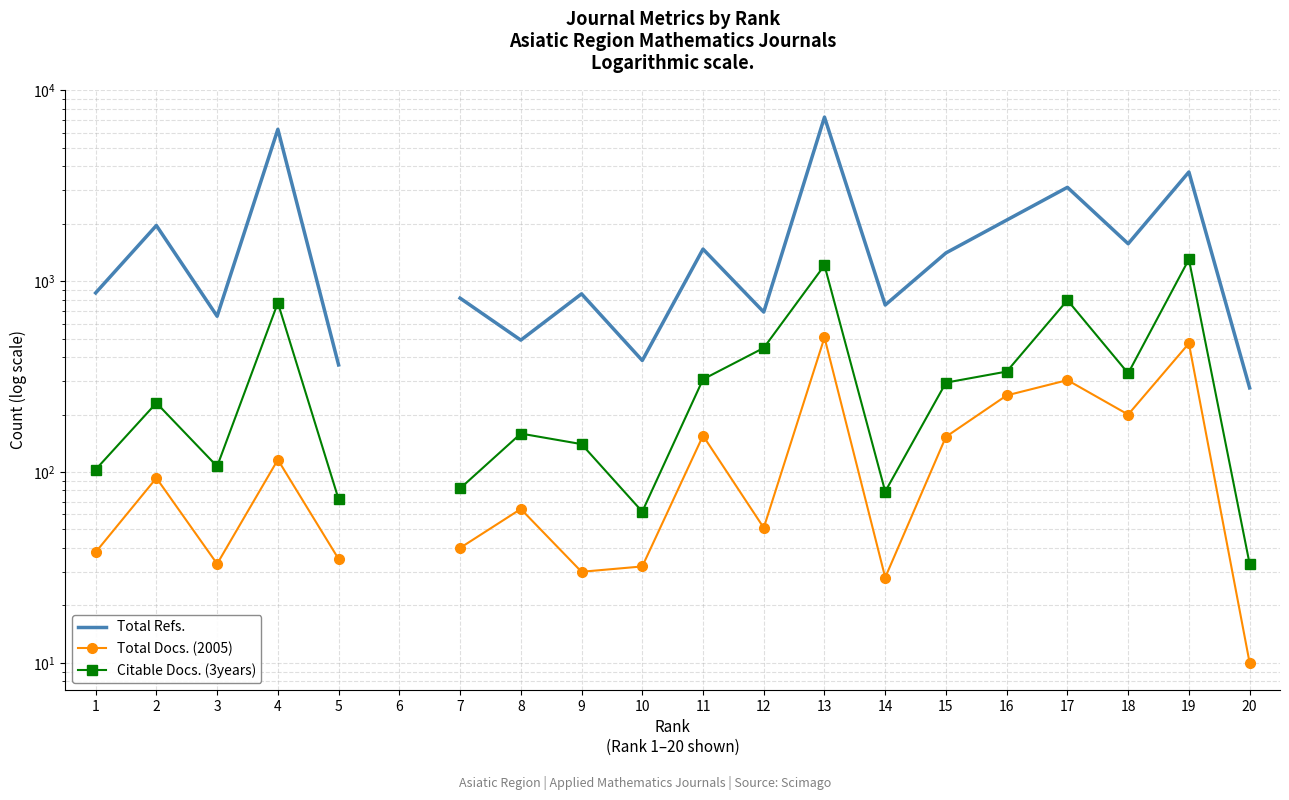

How many values in the Total Refs. series exceed 1406?

8